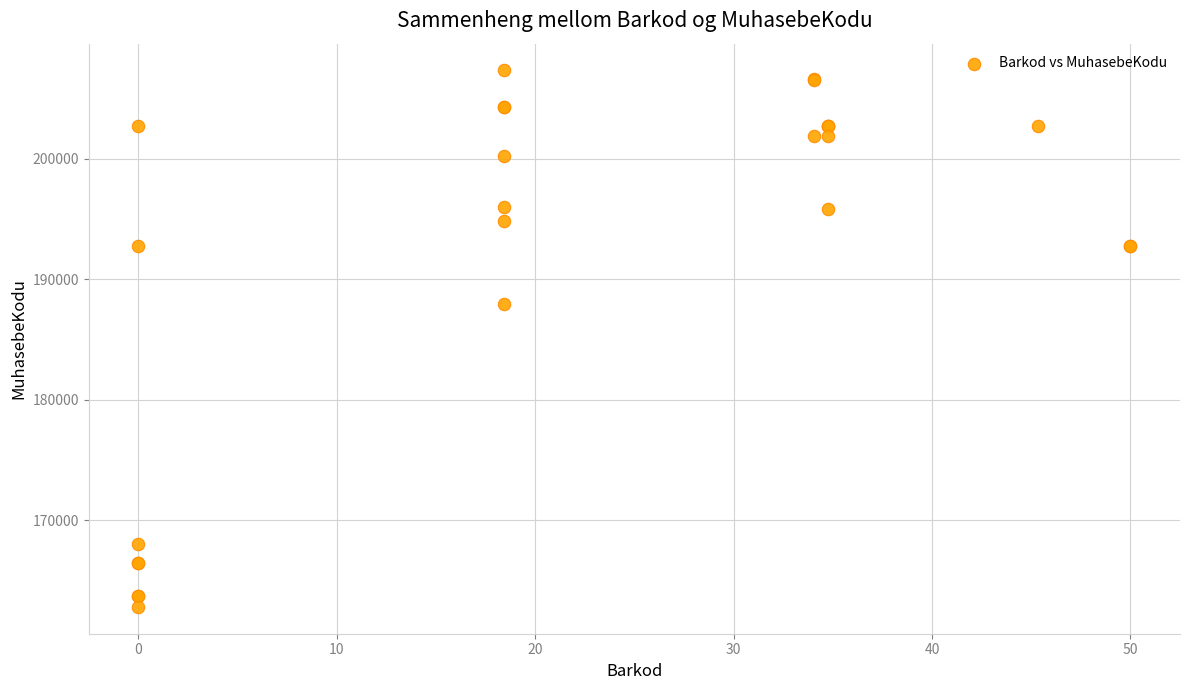

What Y value in the scatter plot is closest to 185075?

187982